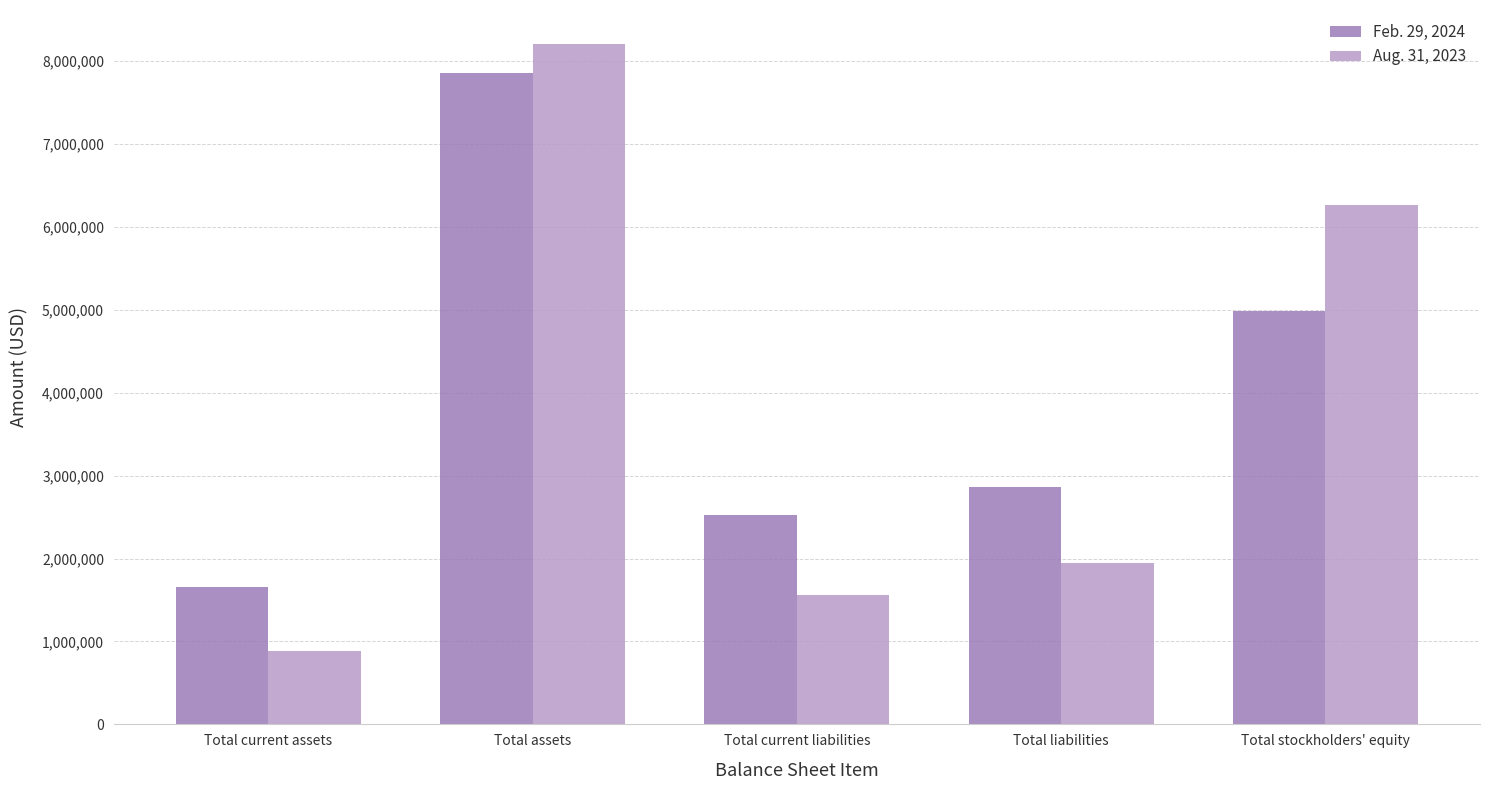

What is the sum of all Feb. 29, 2024 values?

19881978